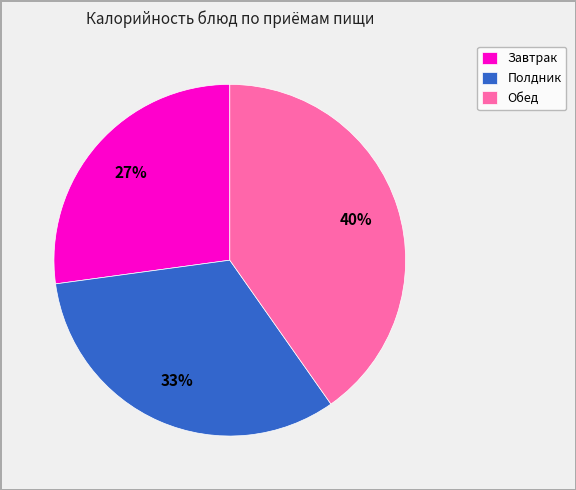

How many slices are in this pie chart?

3